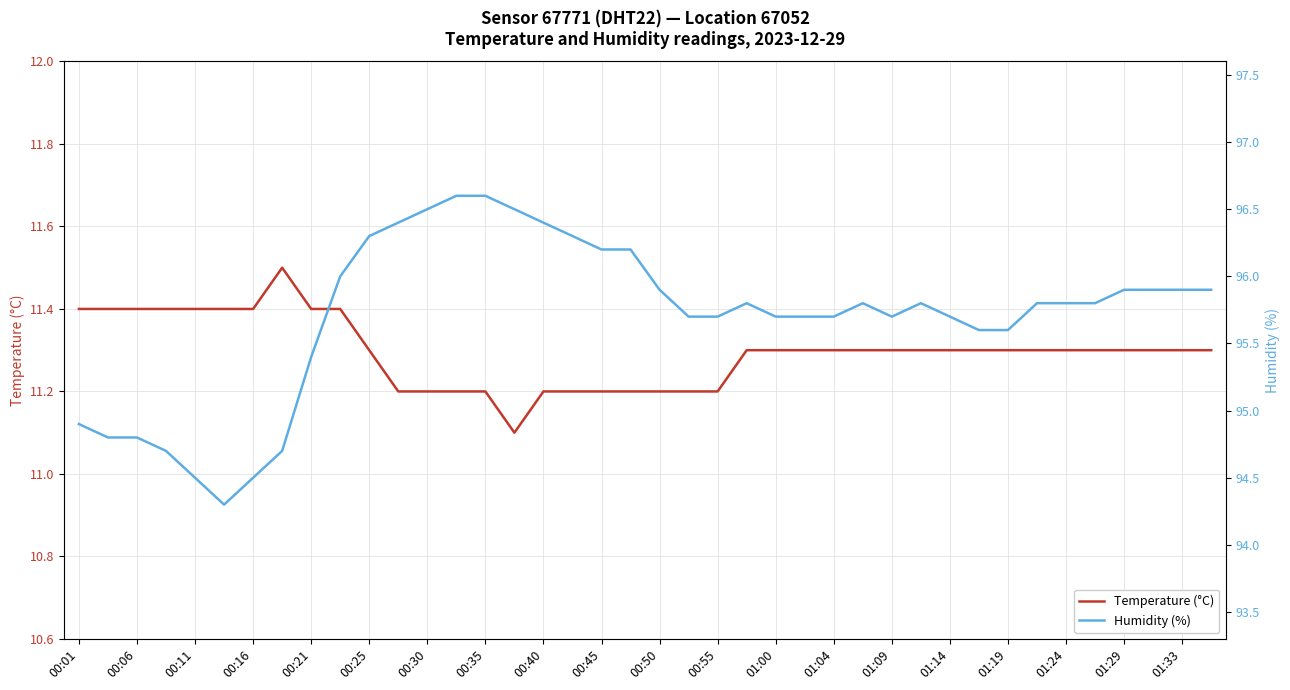

Rank the series by their average value, from highest to lowest.

Humidity (%), Temperature (°C)